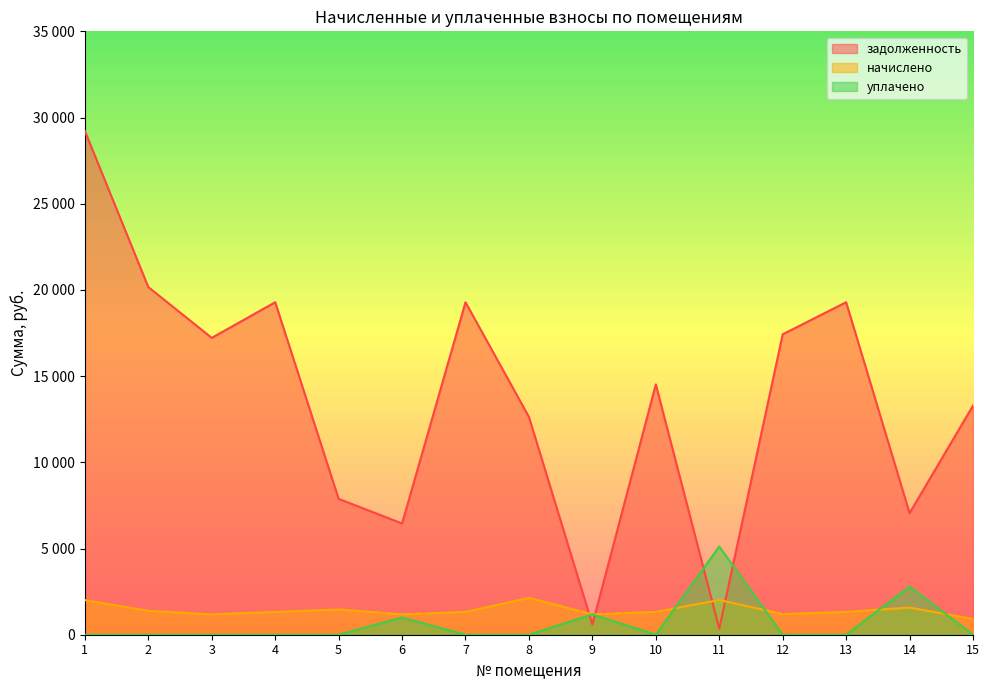

Is it true that задолженность equals 28538.1 at 3?

False